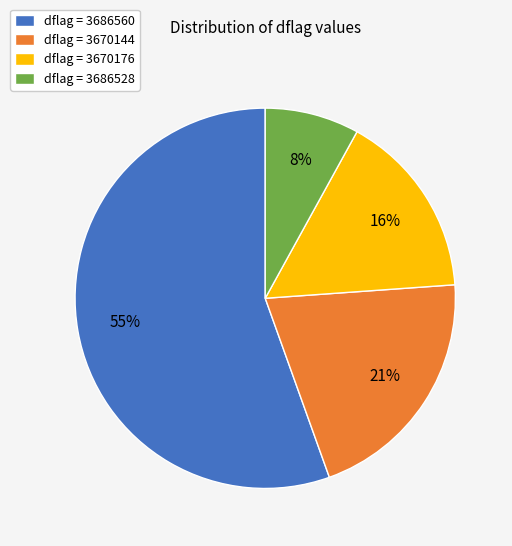

Rank the categories by value from highest to lowest.

dflag = 3686560, dflag = 3670144, dflag = 3670176, dflag = 3686528